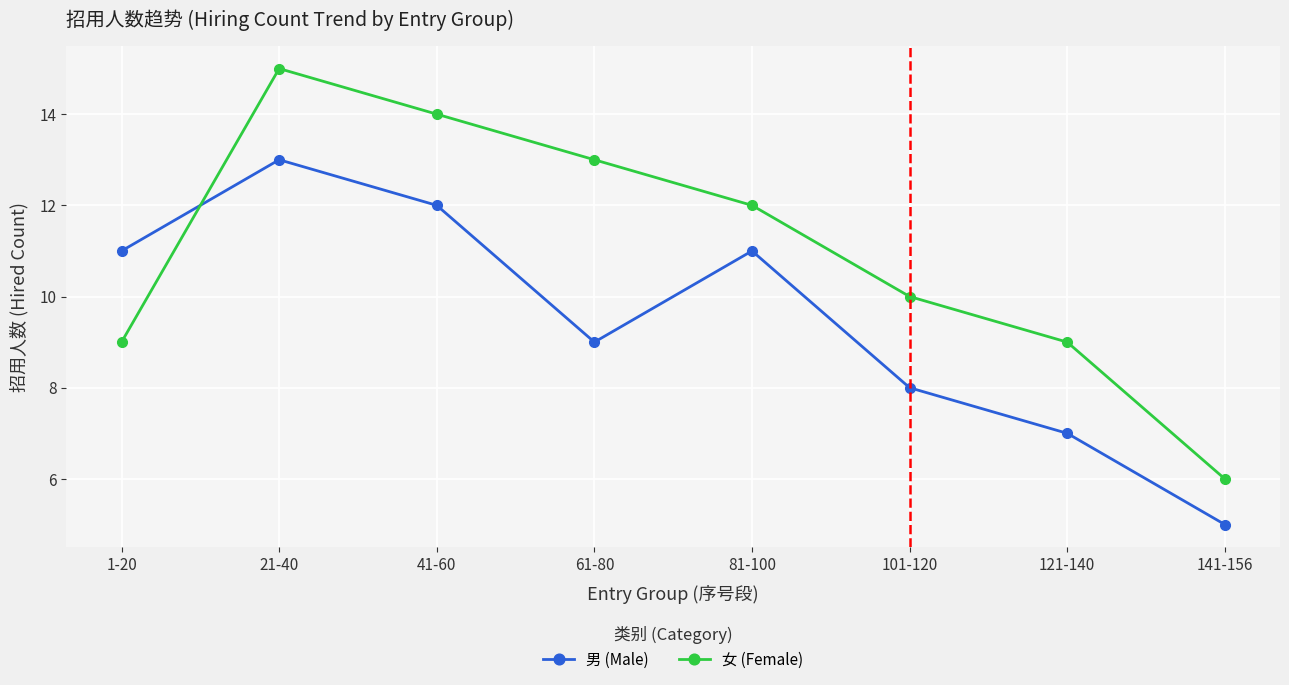

What position from the left is 21-40?

2